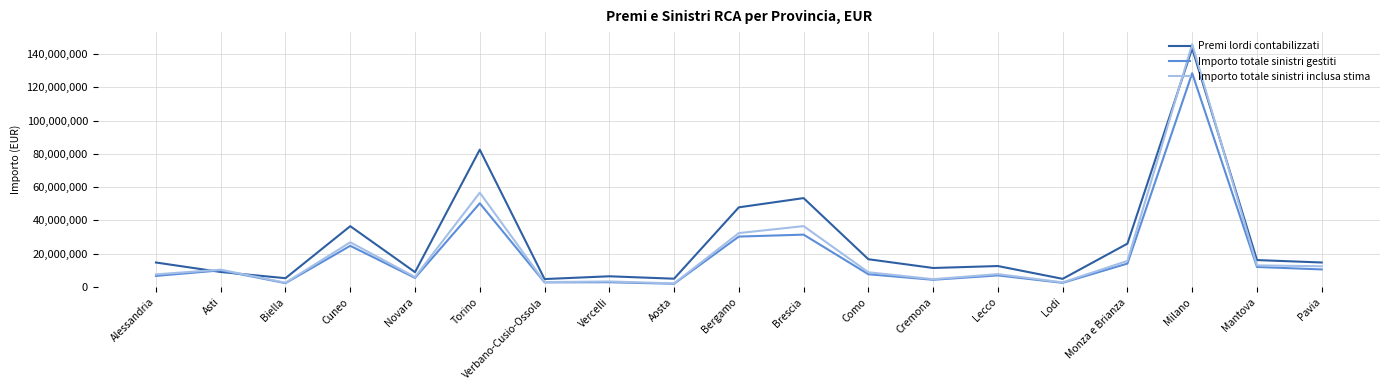

Is the value of Importo totale sinistri gestiti at Torino greater than the value of Premi lordi contabilizzati at Brescia?

No